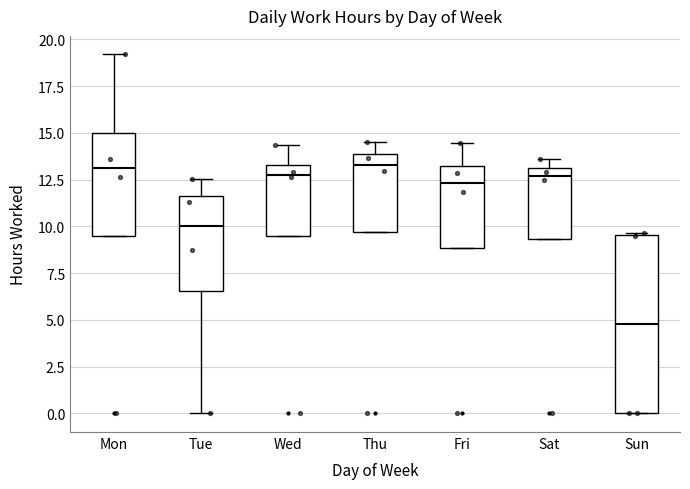

Where does the median line of the box for Mon sit on the y-axis? The values are not printed on the chart, so give them approximately, as read against the axis.

13.0